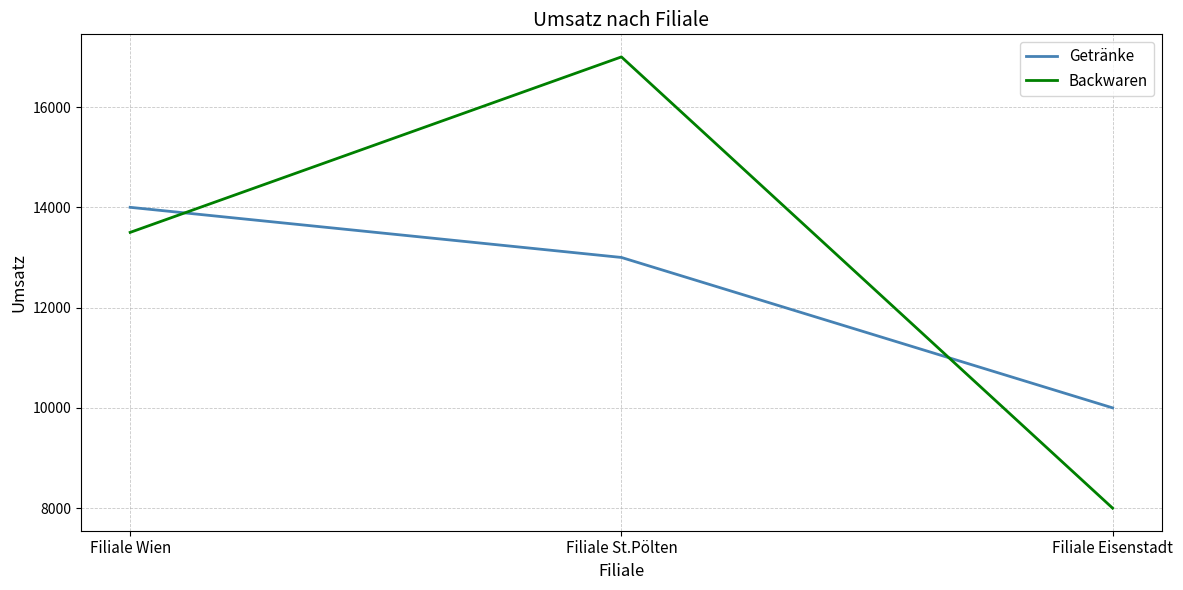

Which series has the widest spread of values?

Backwaren